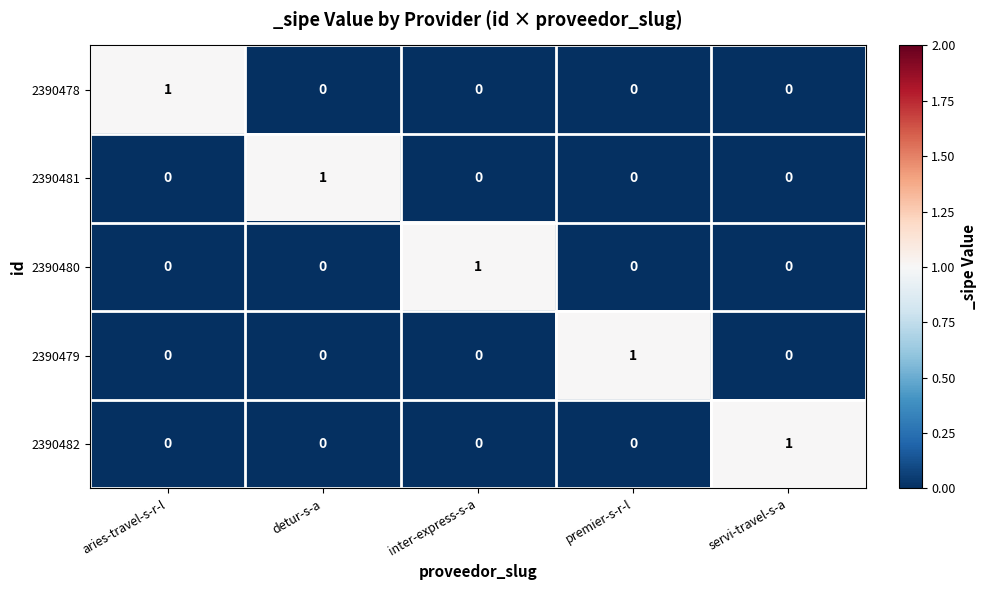

Which category has the highest value in the 2390478 series?

aries-travel-s-r-l